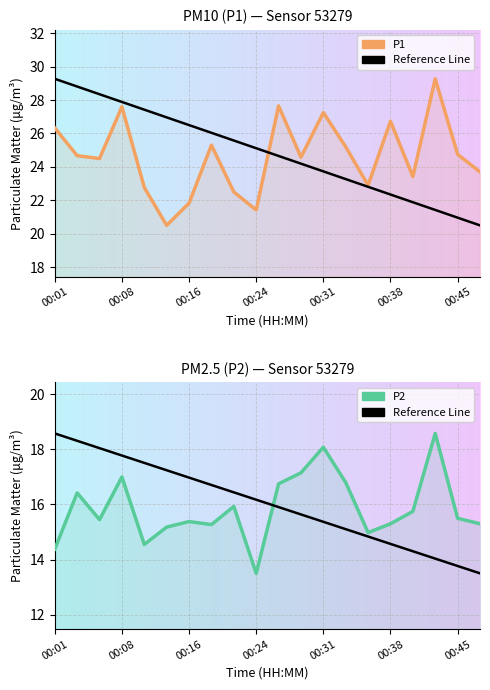

What are all the series names shown in the legend?

P1, P2